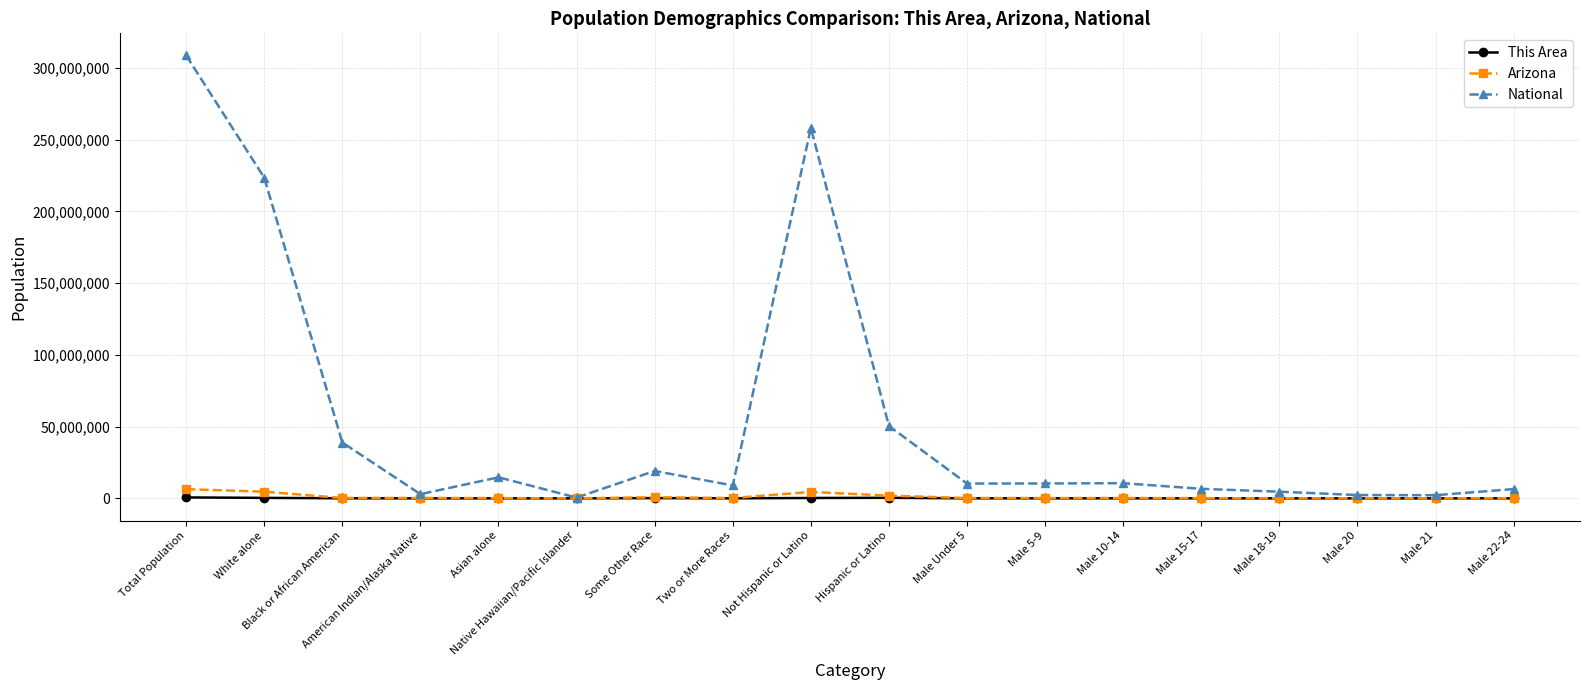

What is the sum of the This Area values at Male 18-19 and Male 22-24?

28073